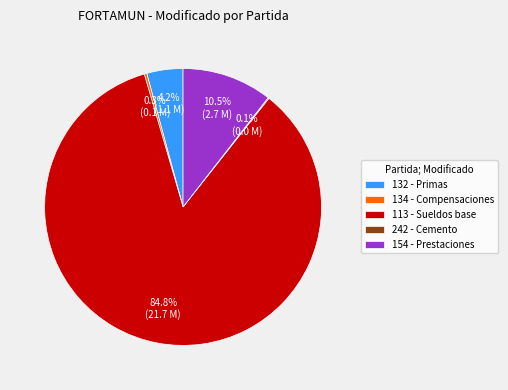

What is the largest slice in the pie chart?

113 - Sueldos base